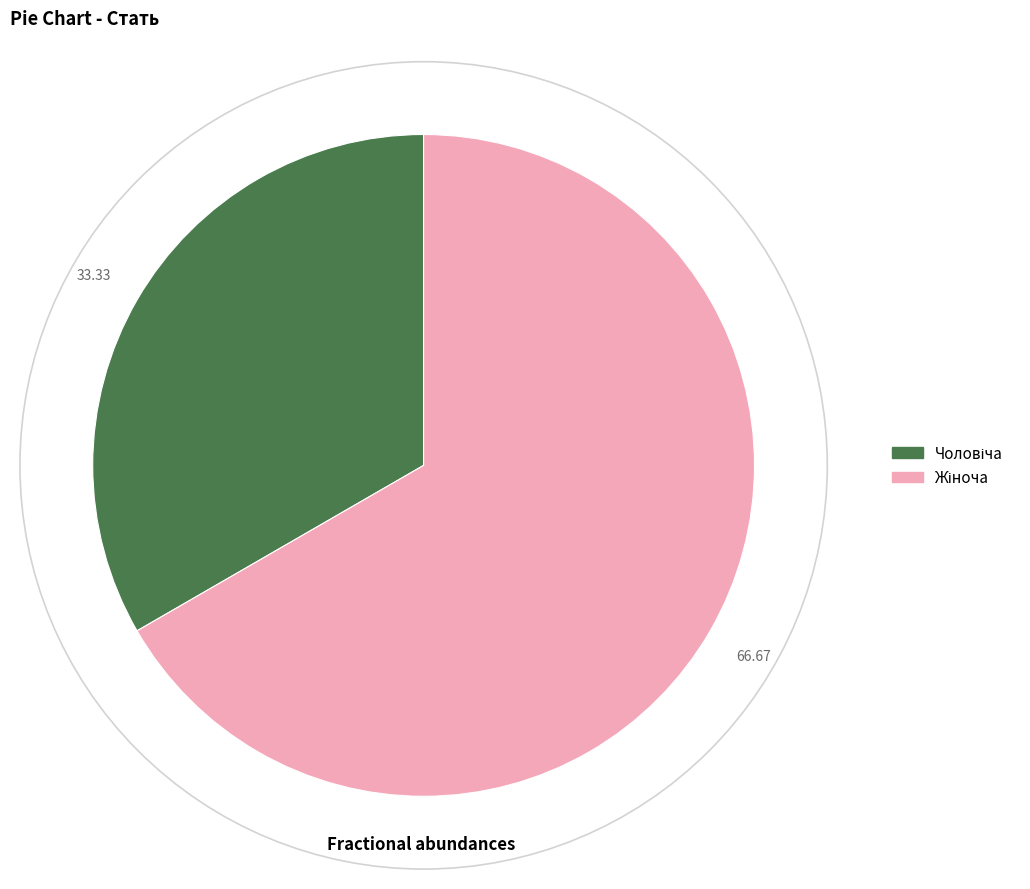

Is there any slice that represents more than half of the pie?

Yes